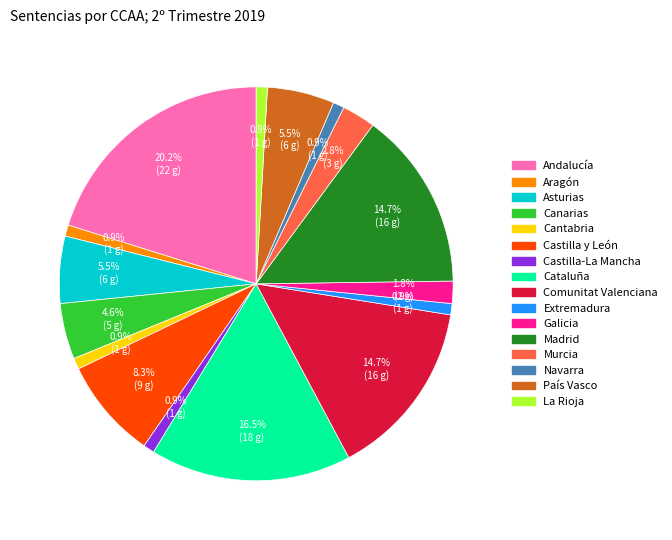

True or false: Cantabria accounts for 1% of the total.

True